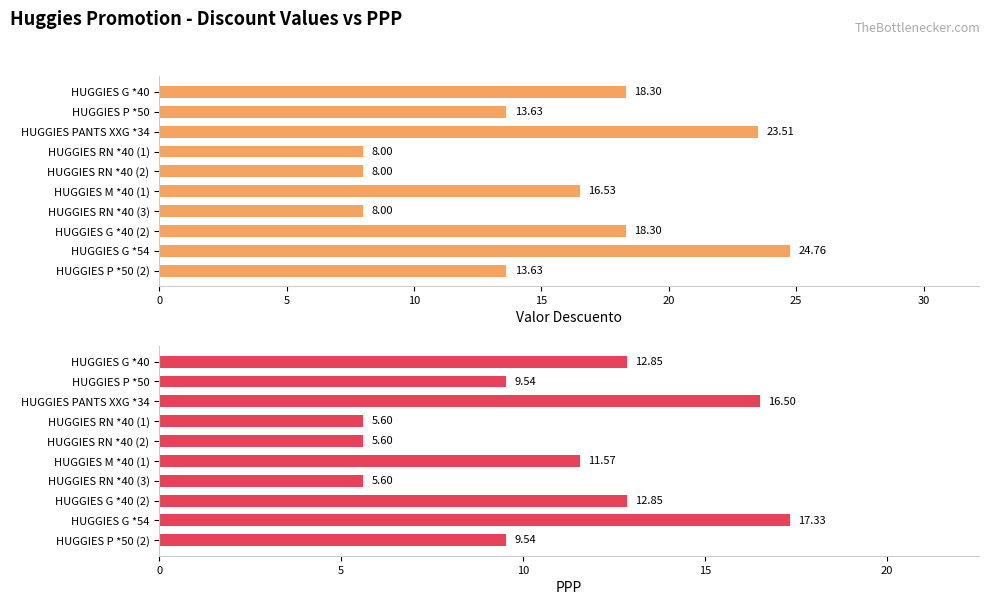

What are all the series names shown in the legend?

Valor Descuento, PPP